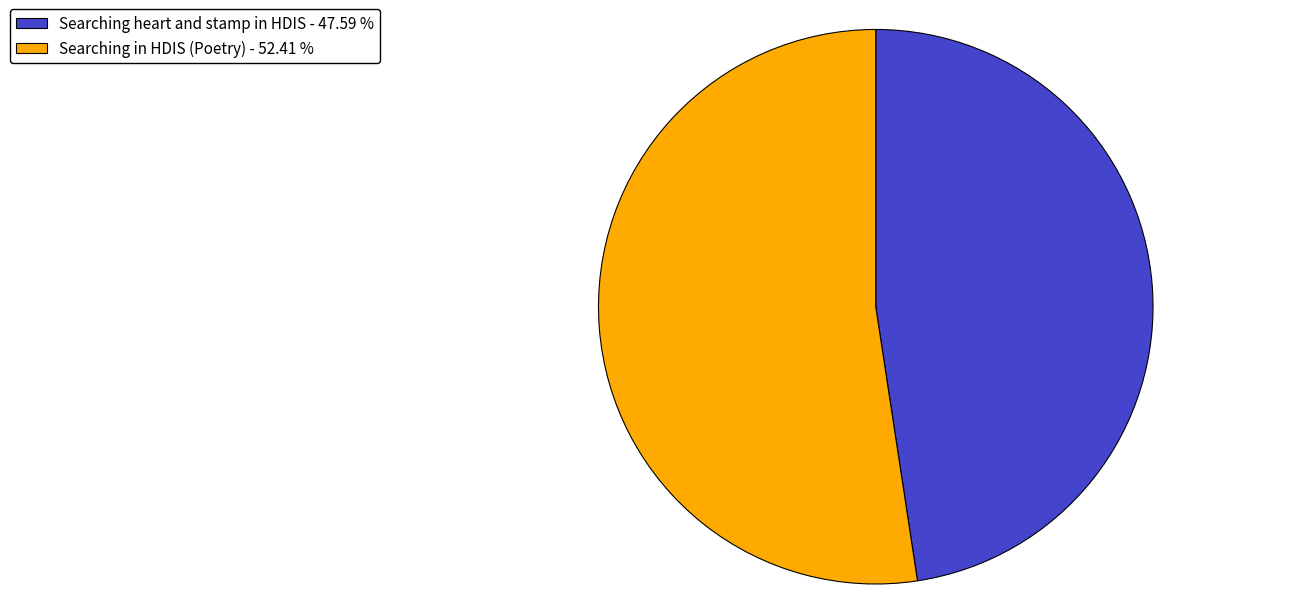

Approximately how many times larger is the value at Searching in HDIS (Poetry) compared to Searching heart and stamp in HDIS?

1.1